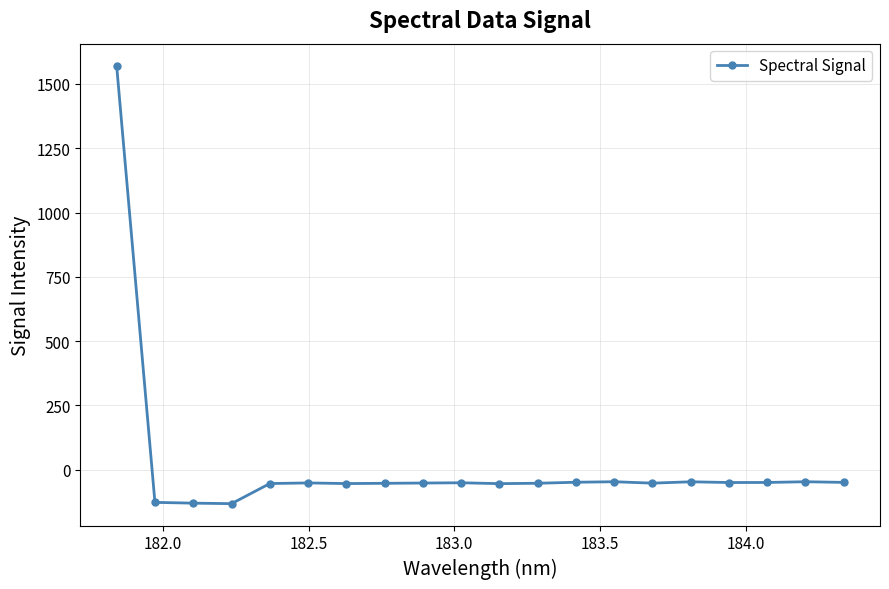

What is the value of the 11th point from the left?

-54.3